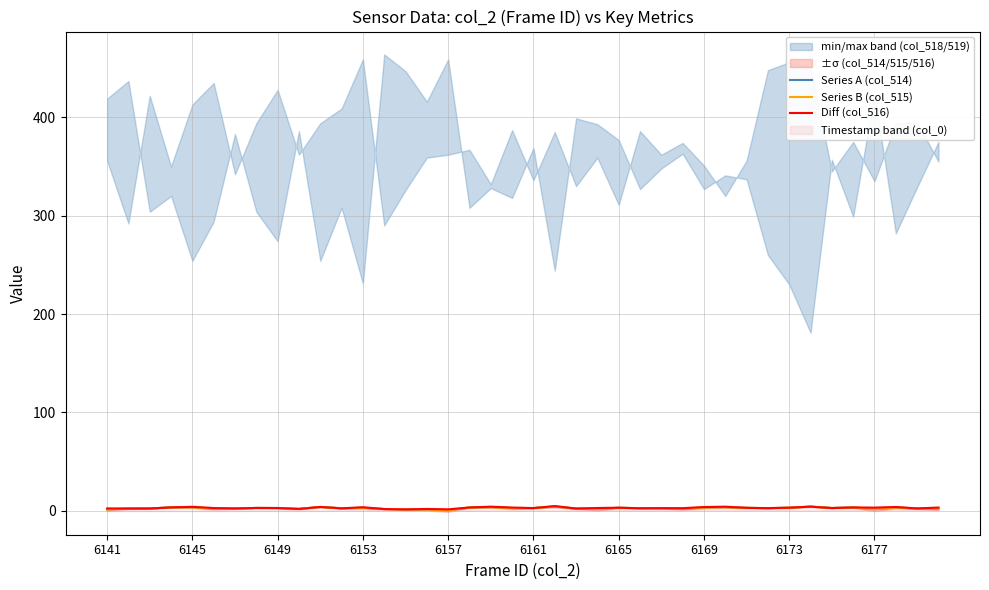

How many lines are shown in the chart?

3